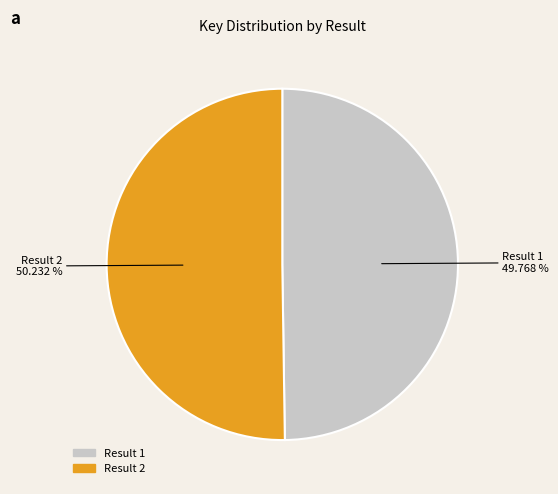

How many segments does this pie chart have?

2